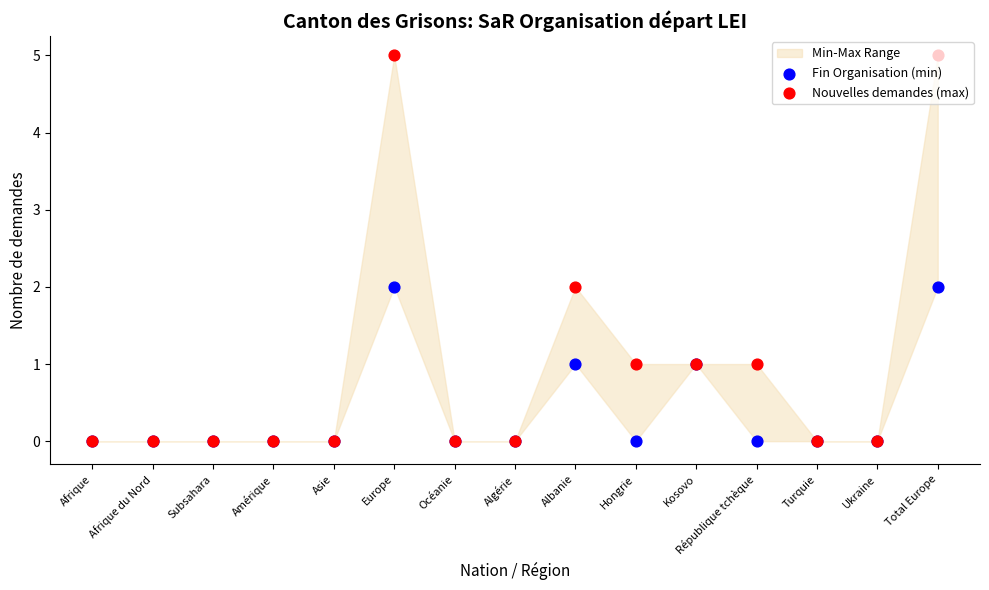

Which series has the largest total across all categories?

Nouvelles demandes (max)